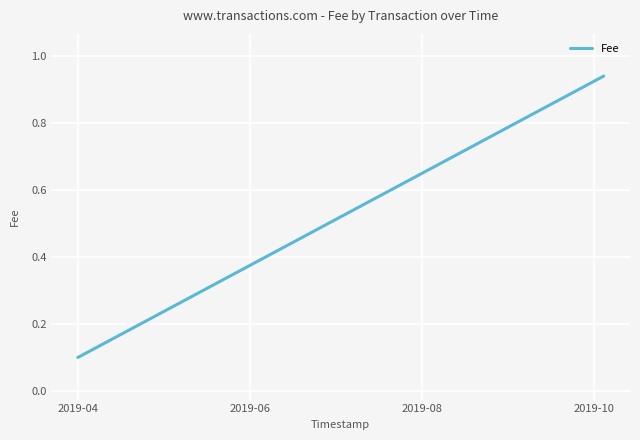

What is the sum of all values?

1.2